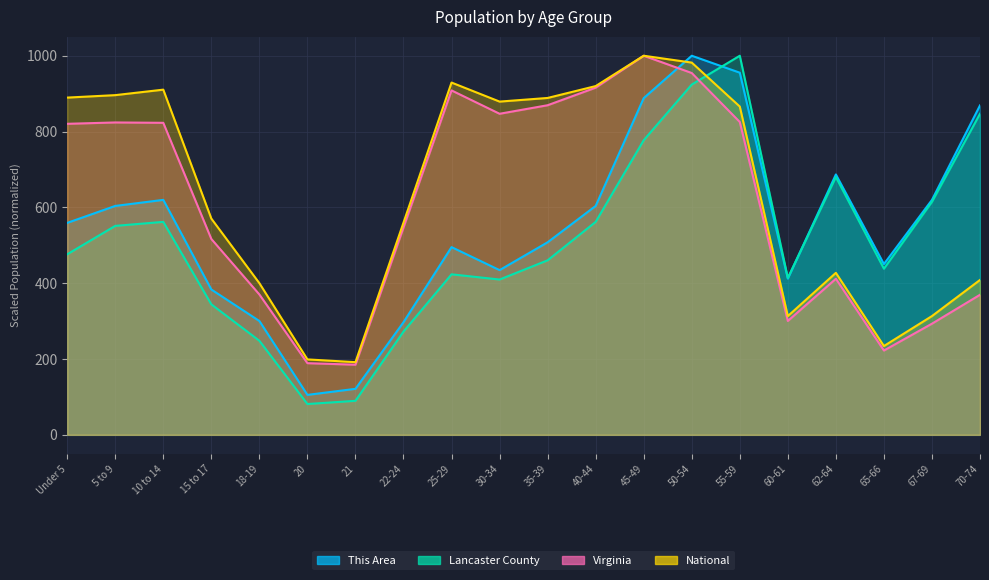

What is the sum of the Lancaster County values at 70-74 and 40-44?

1408.7